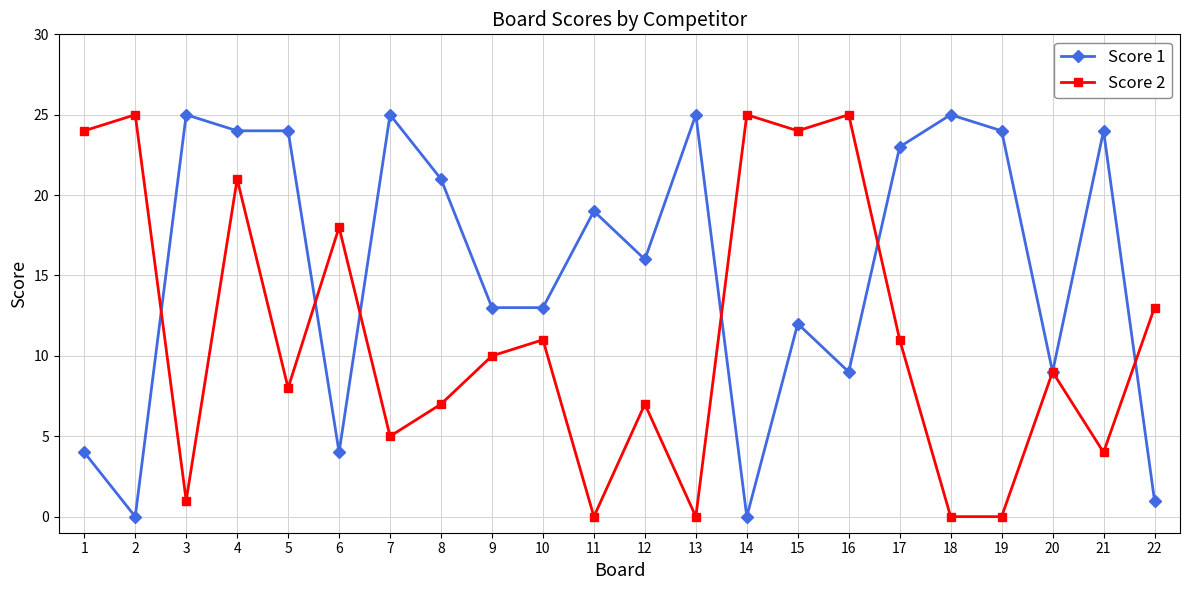

Which series has the largest total across all categories?

Score 1